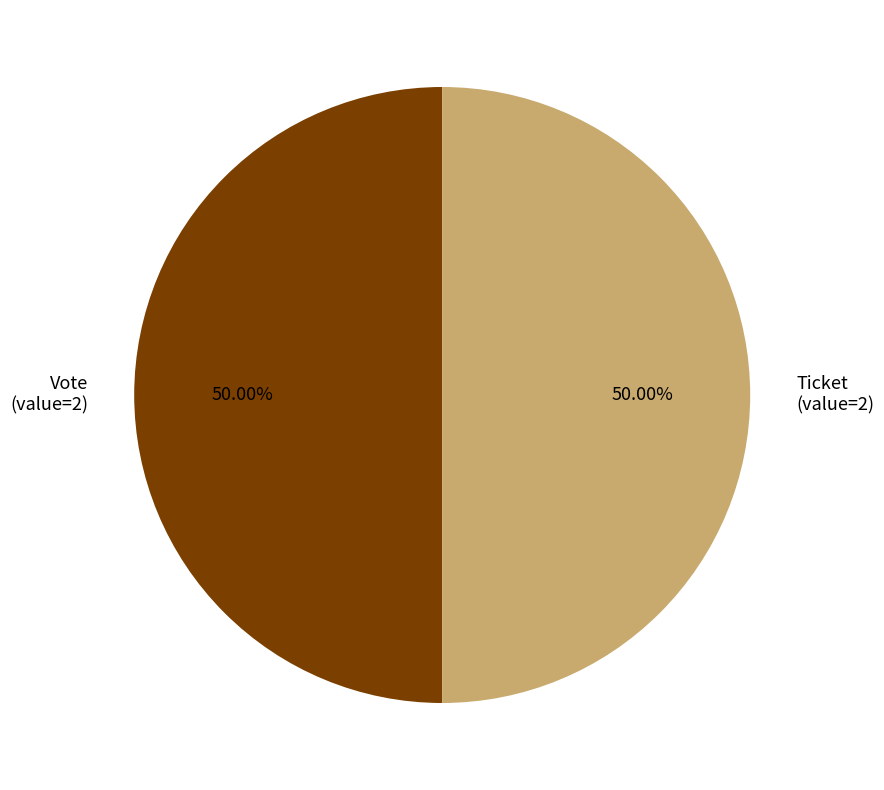

Count the number of slices in the pie.

2